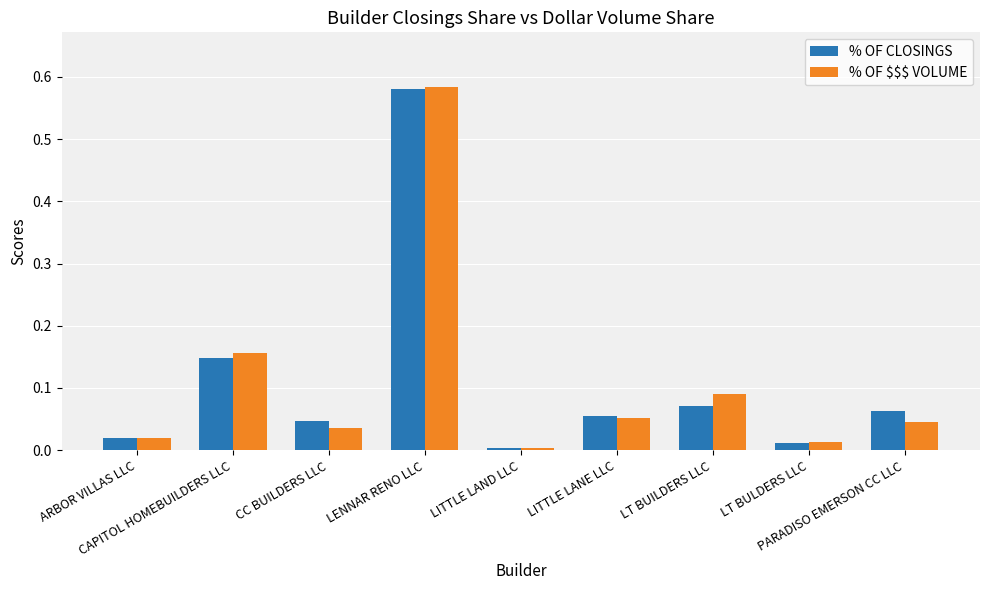

What is the label of the 4th bar from the left?

LENNAR RENO LLC